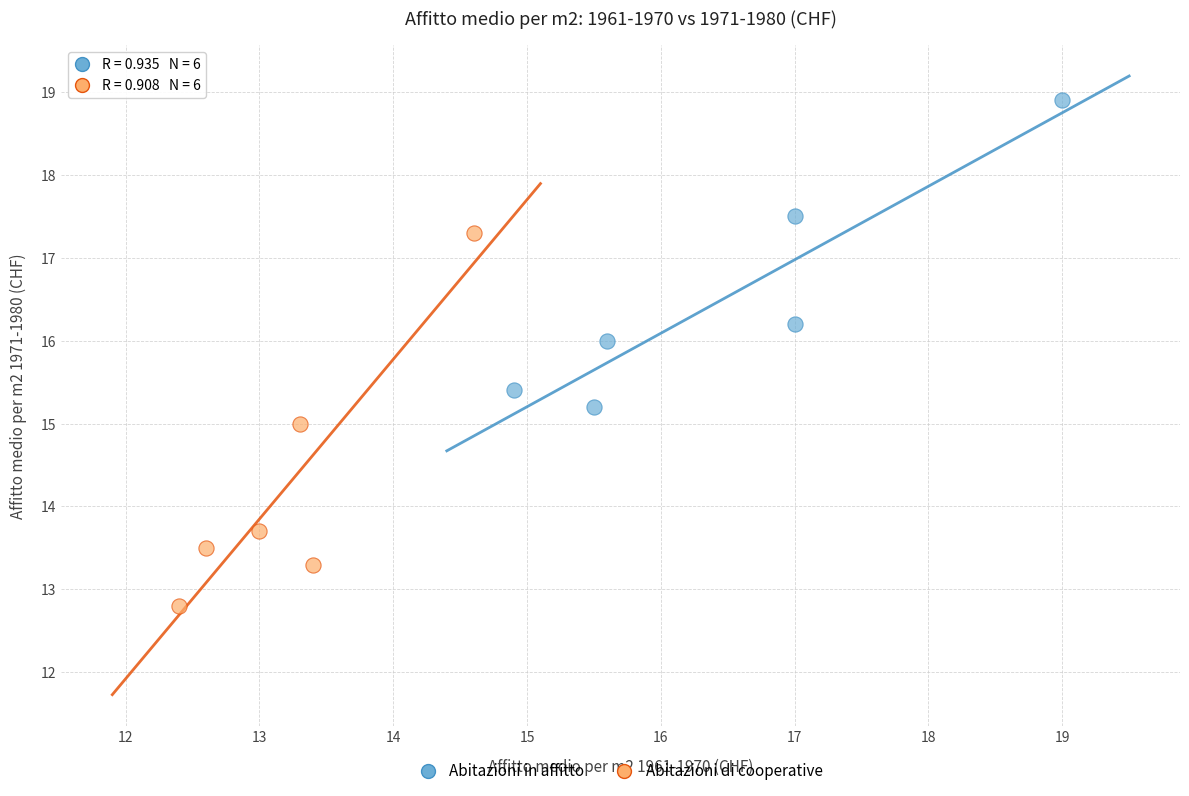

Which series reaches the maximum Y coordinate?

Abitazioni in affitto